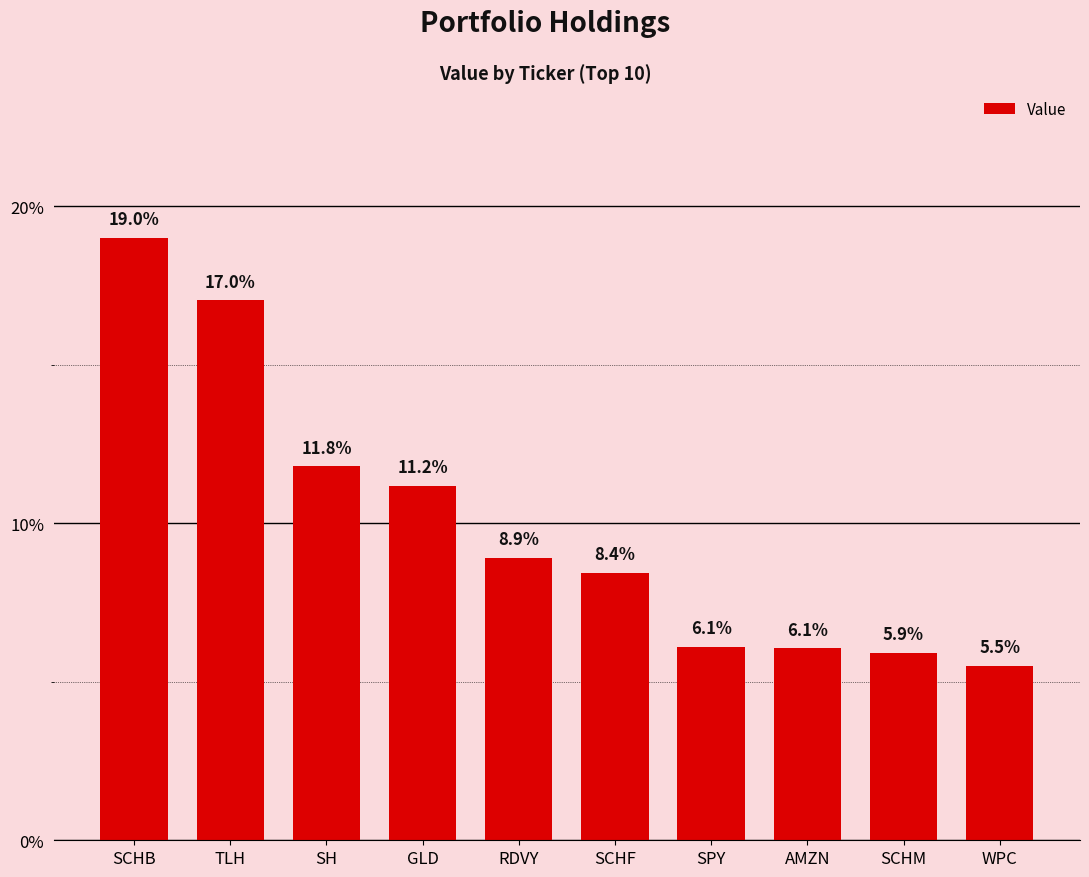

Which has a higher value, AMZN or SCHF?

SCHF